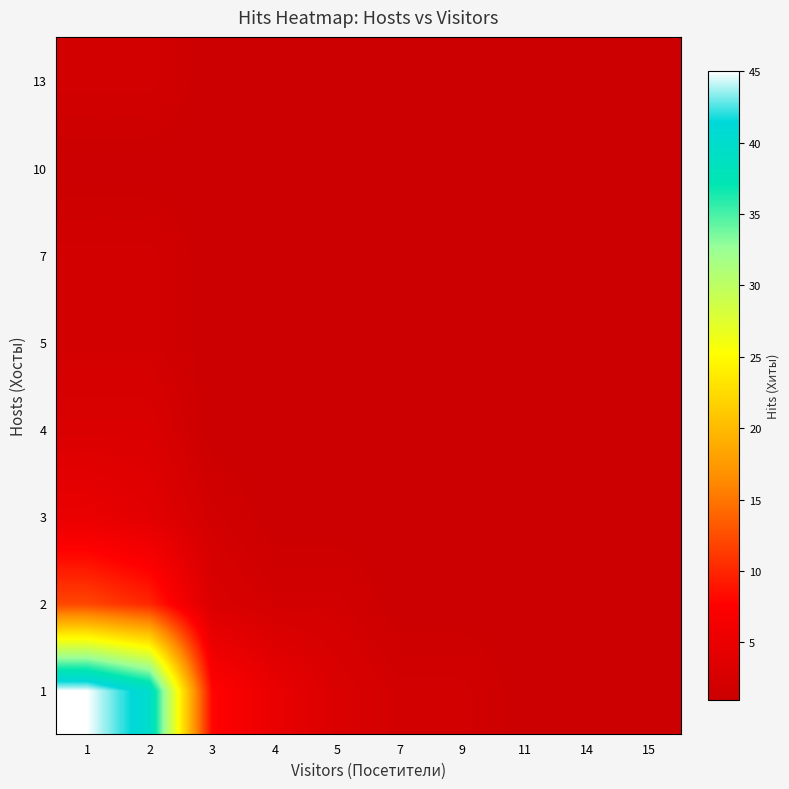

Reading right to left, extract all data points from this chart.

1: 15=1	14=1	11=1	9=2	7=2	5=3	4=5	3=8	2=40	1=45
2: 15=1	14=1	11=1	9=1	7=1	5=2	4=2	3=3	2=10	1=12
3: 15=1	14=1	11=1	9=1	7=1	5=1	4=1	3=2	2=4	1=5
4: 15=1	14=1	11=1	9=1	7=1	5=1	4=1	3=1	2=3	1=3
5: 15=1	14=1	11=1	9=1	7=1	5=1	4=1	3=1	2=2	1=2
7: 15=1	14=1	11=1	9=1	7=1	5=1	4=1	3=1	2=2	1=2
10: 15=1	14=1	11=1	9=1	7=1	5=1	4=1	3=1	2=1	1=1
13: 15=1	14=1	11=1	9=1	7=1	5=1	4=1	3=1	2=2	1=2